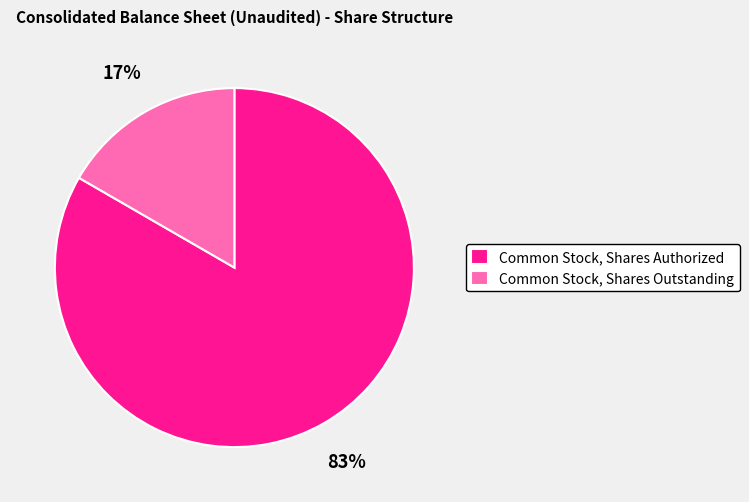

Does any single category account for the majority?

Yes